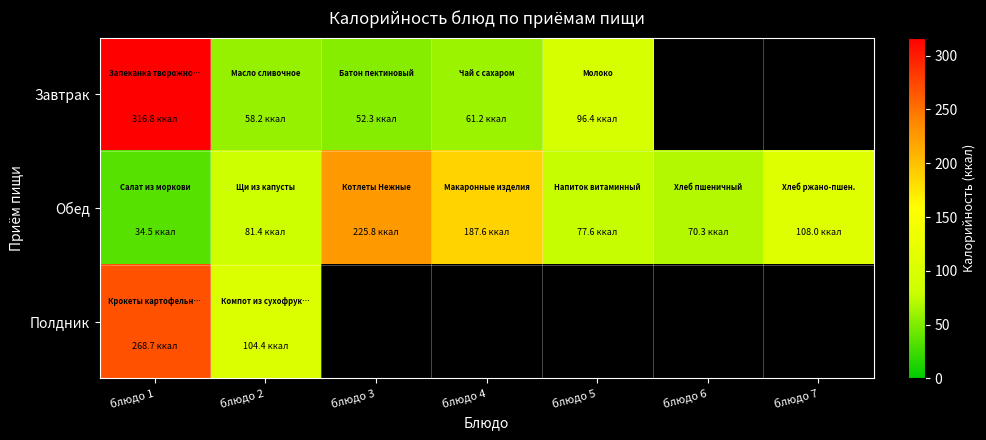

Which has a higher value, блюдо 1 or блюдо 3?

блюдо 1